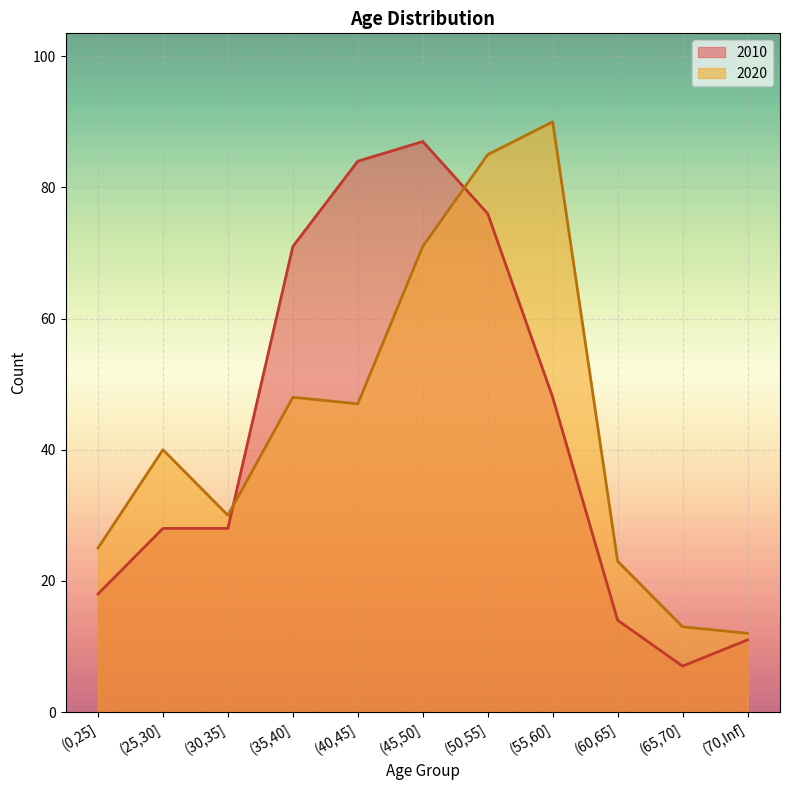

What is the difference between the maximum and second lowest values in the 2020 series?

77